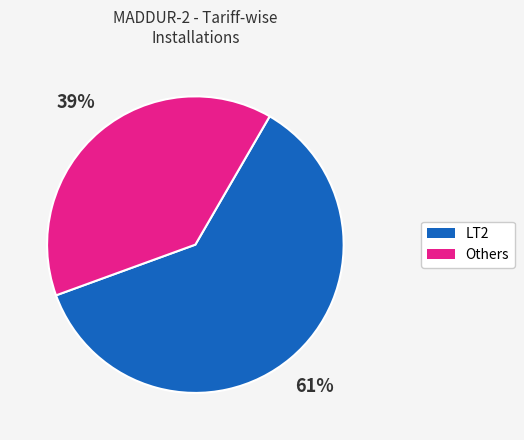

Does any single category account for the majority?

Yes